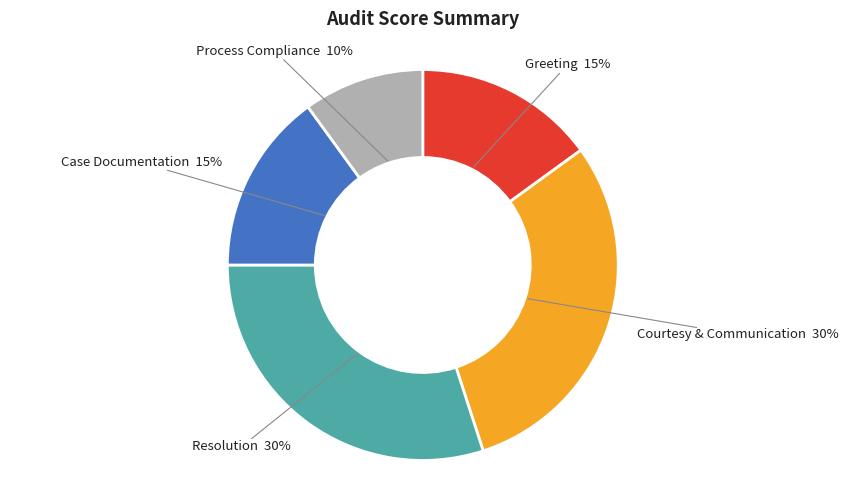

Is there a majority slice in this chart?

No